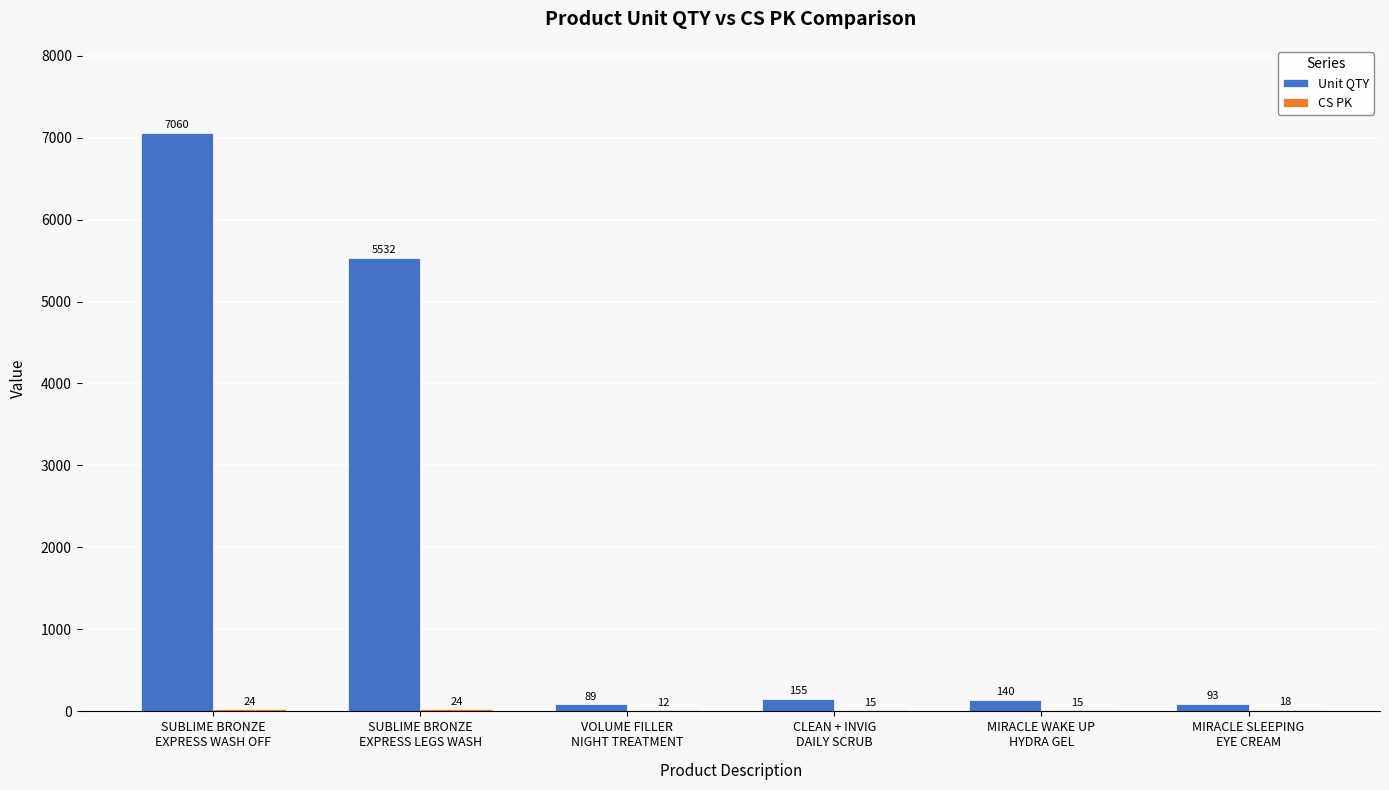

True or false: Unit QTY has a value of 9612 at SUBLIME BRONZE
EXPRESS WASH OFF.

False